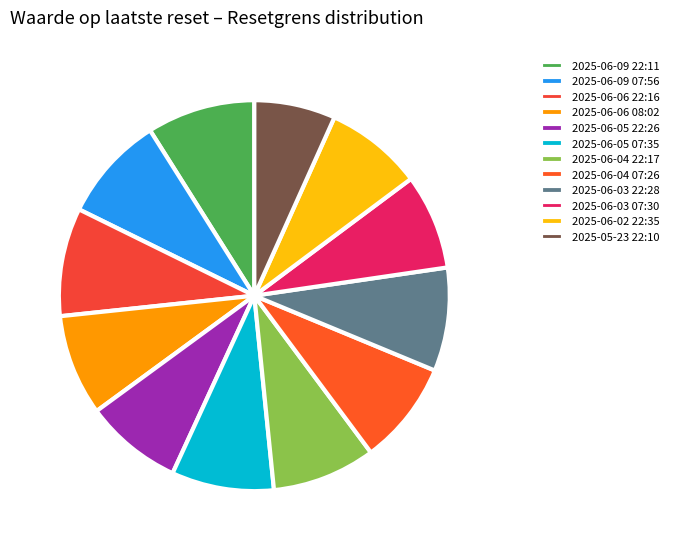

What percentage is the 2025-06-09 07:56 slice, to the nearest percent?

9%